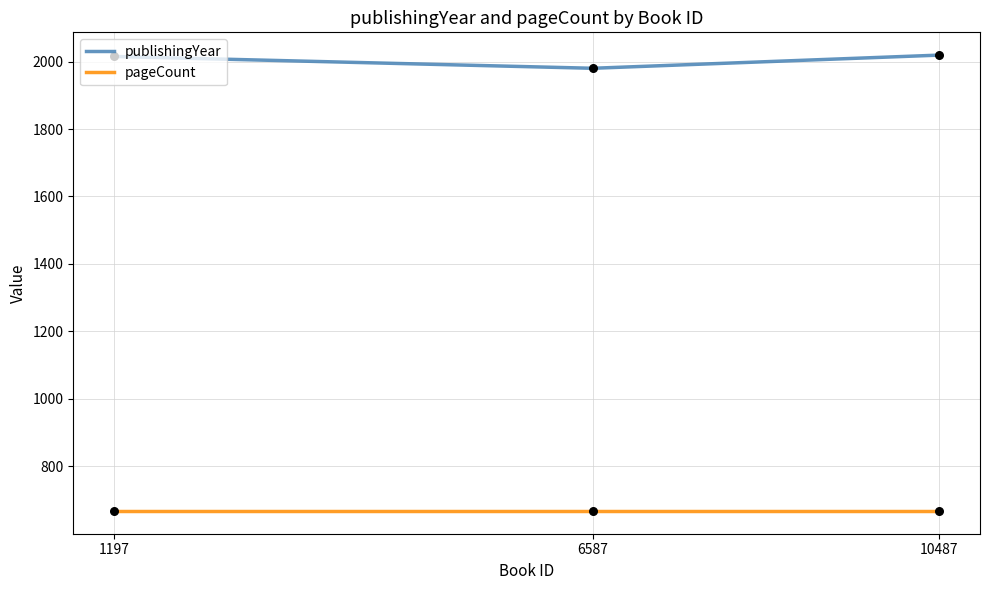

Which series has the largest total across all categories?

publishingYear